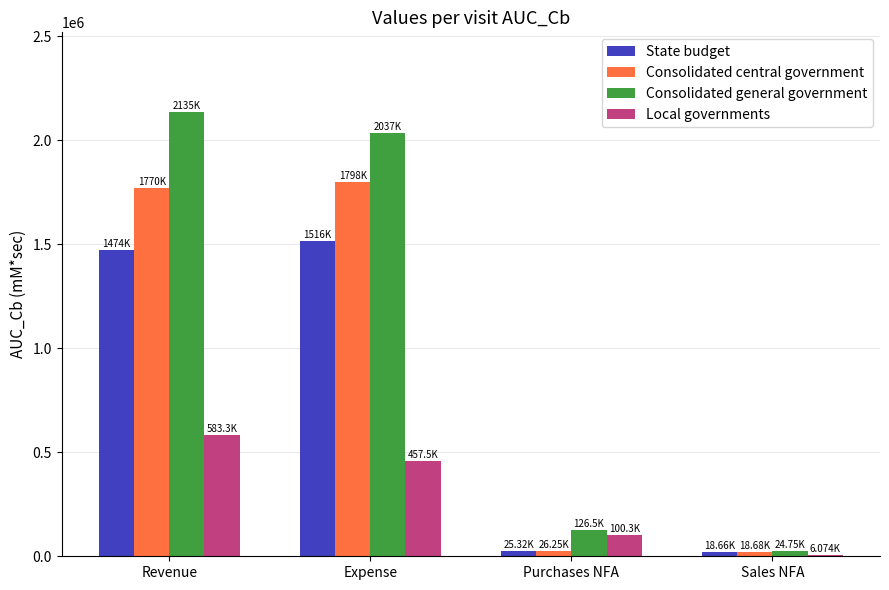

Which series changed the most between Expense and Purchases NFA?

Consolidated general government